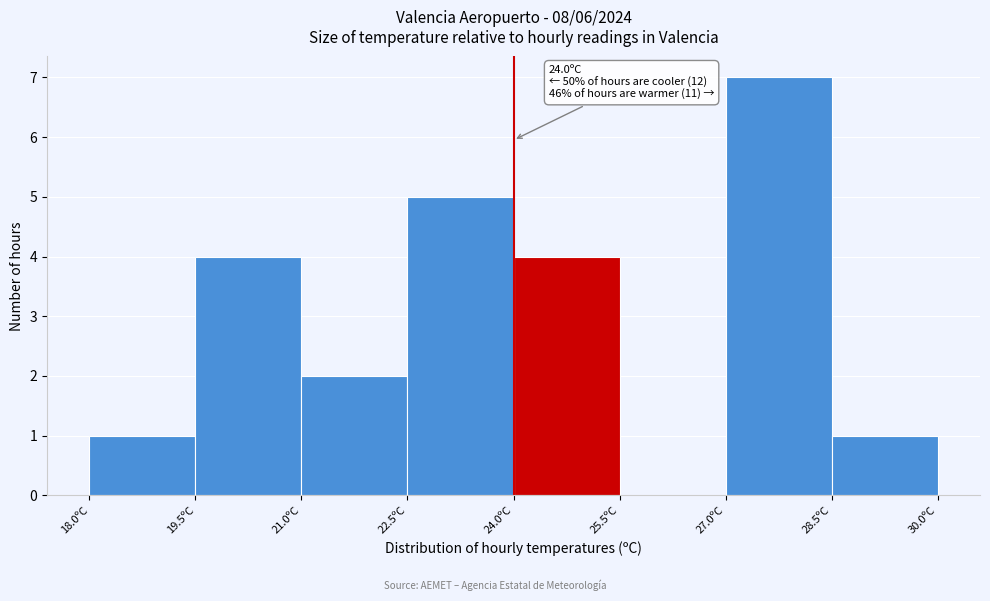

Over which range of the x-axis is the bar tallest?

27.0 to 28.5